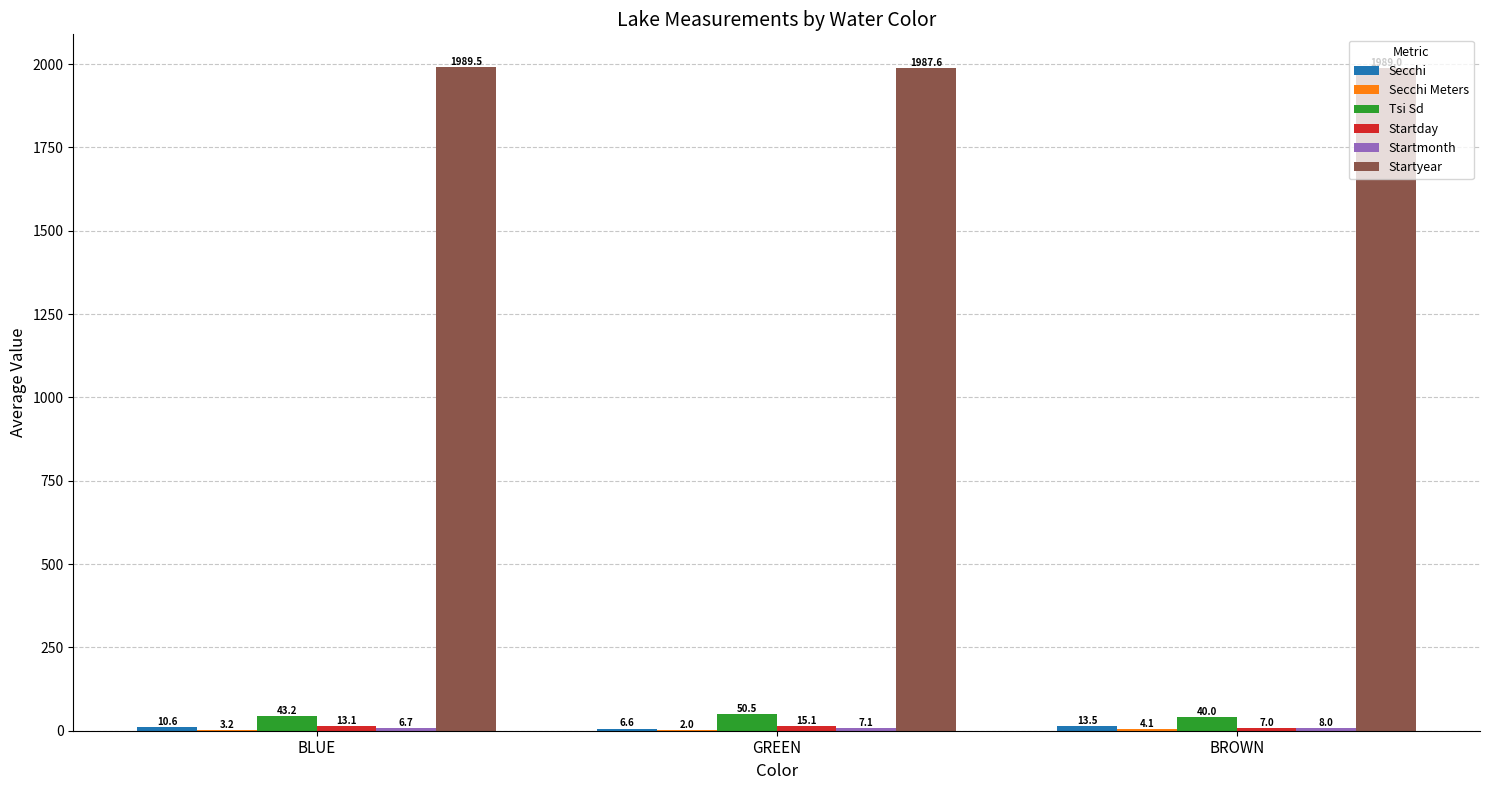

Is it true that Tsi Sd equals 50.5 at GREEN?

True